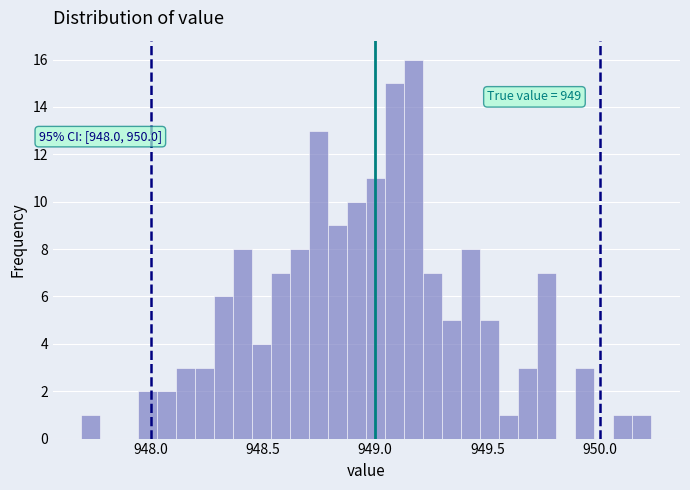

Around what value on the x-axis is the tallest bar? Give the approximate position of its centre, as read against the axis.

949.15